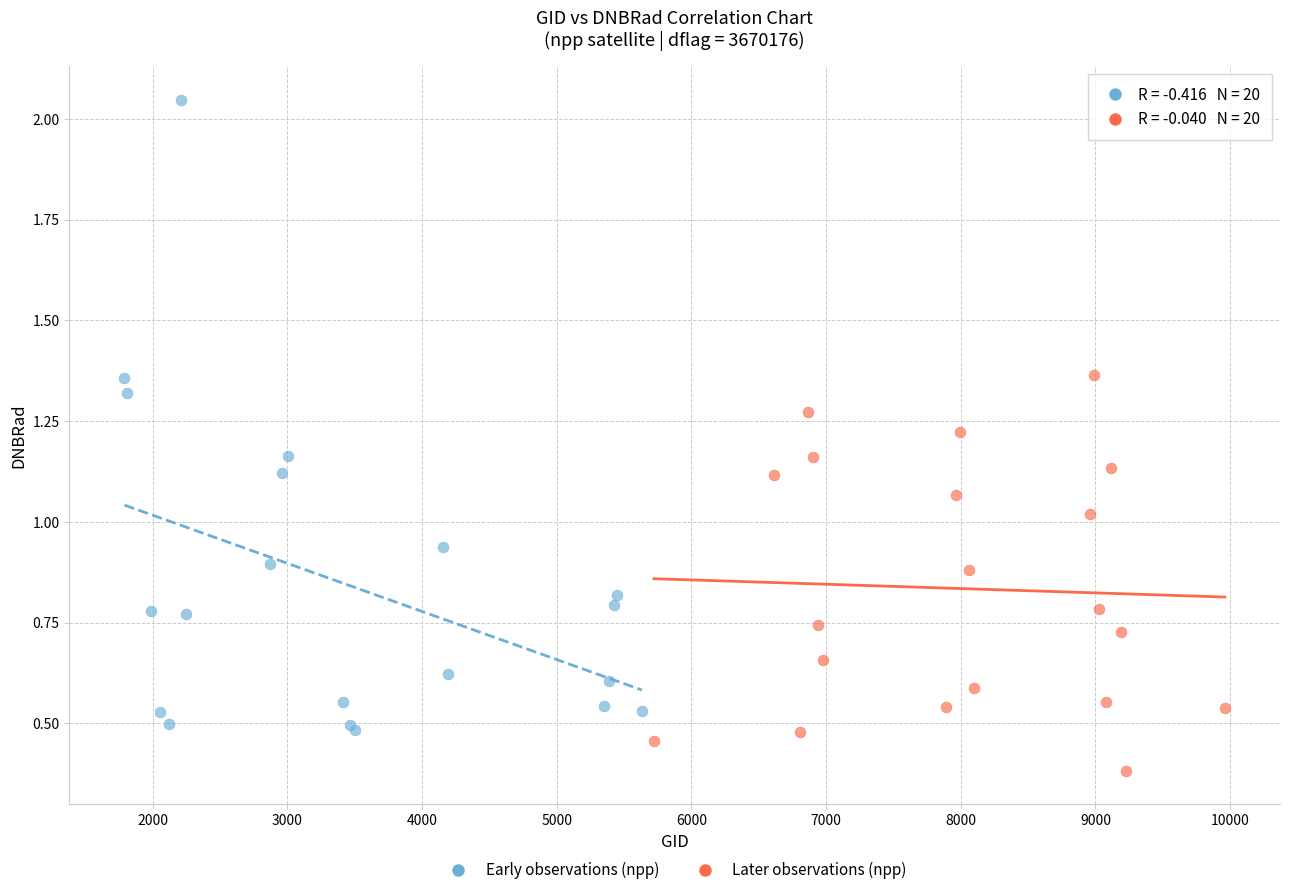

Which series reaches the maximum Y coordinate?

Early observations (npp)